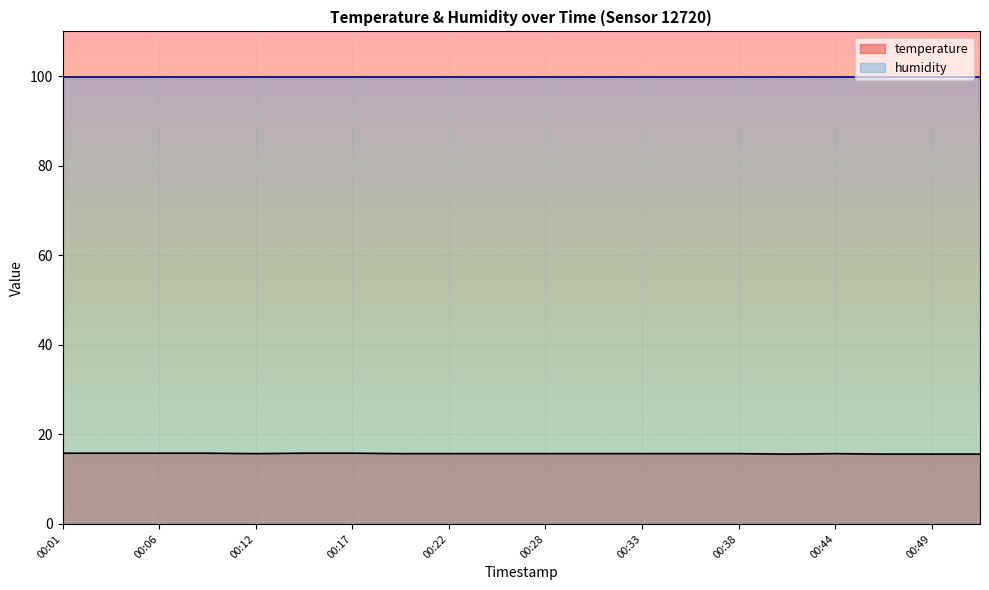

What value does the data have at 00:41?

15.6